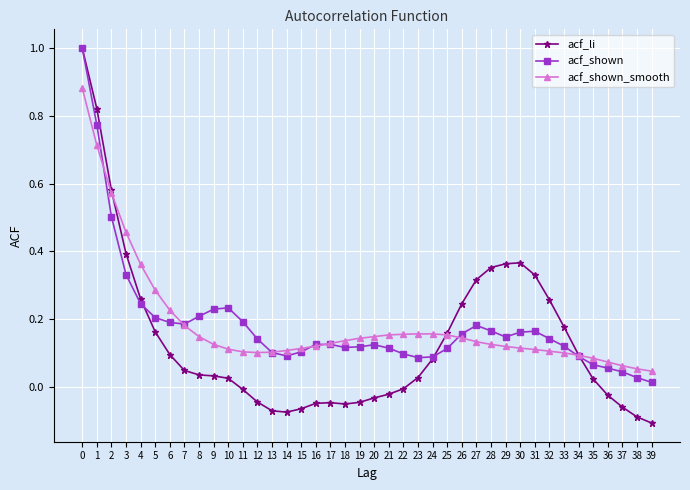

How many times do acf_shown_smooth and acf_li cross each other?

3